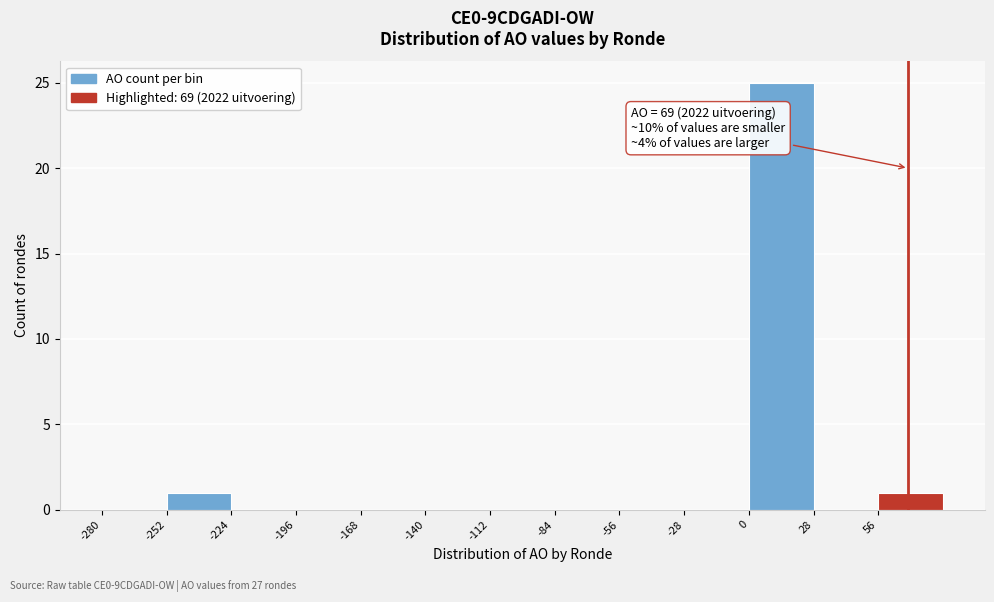

Which range on the x-axis has the tallest bar?

0 to 28